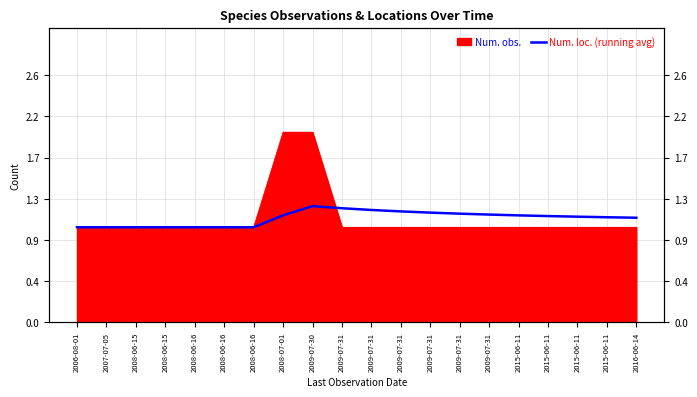

The value at 2015-06-11 is 0.4. True or false?

False